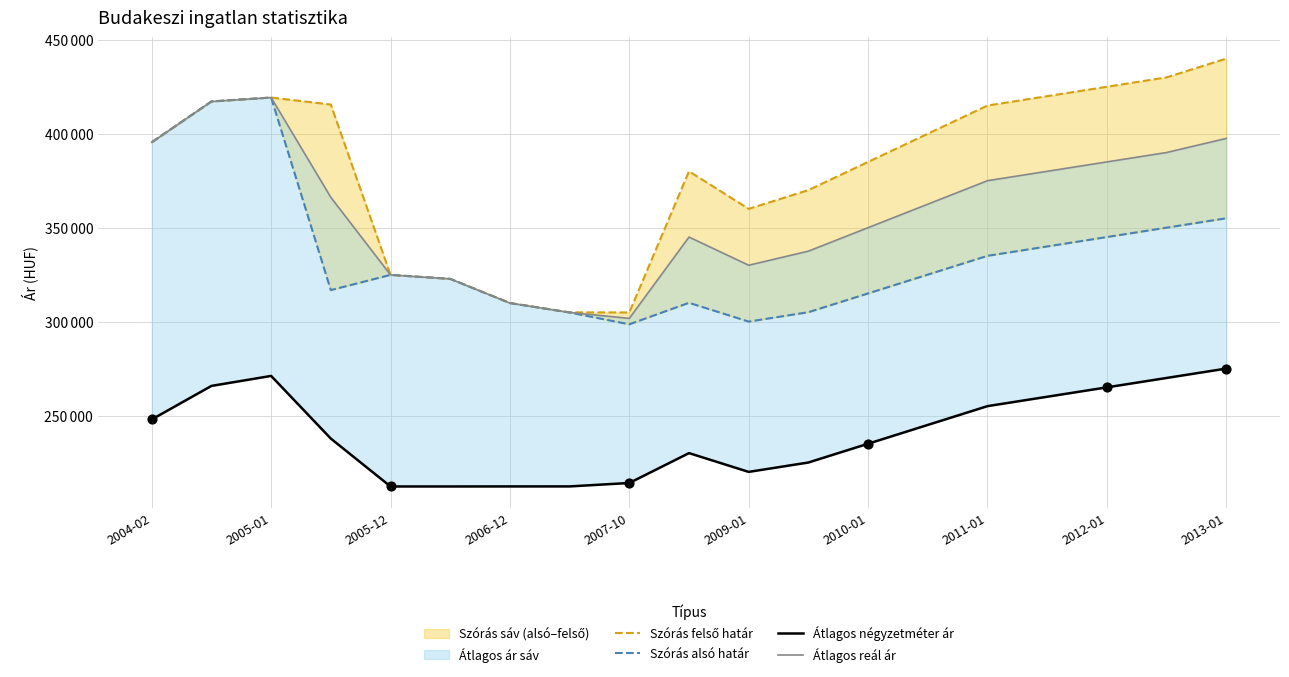

What is the total value across all series at 2010-01?

1285000